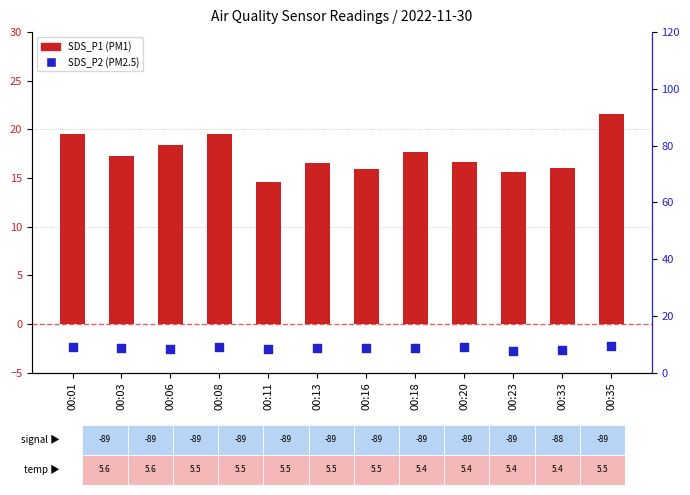

At how many categories does at least one series exceed 12?

12